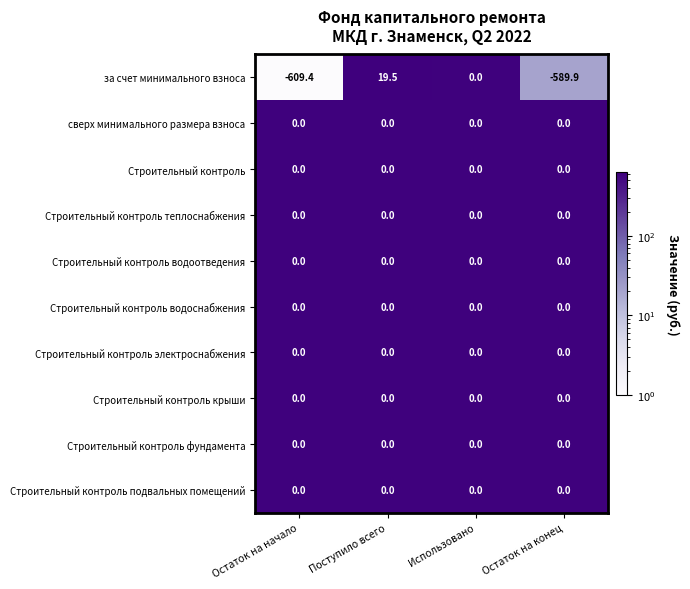

At which category is the sum across all series the highest?

Поступило всего